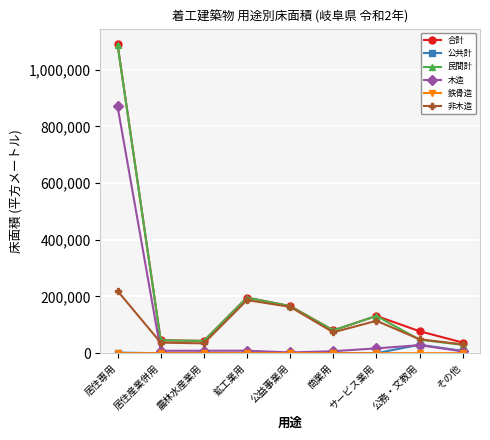

The value of 非木造 at 鉱工業用 is 187193. True or false?

True